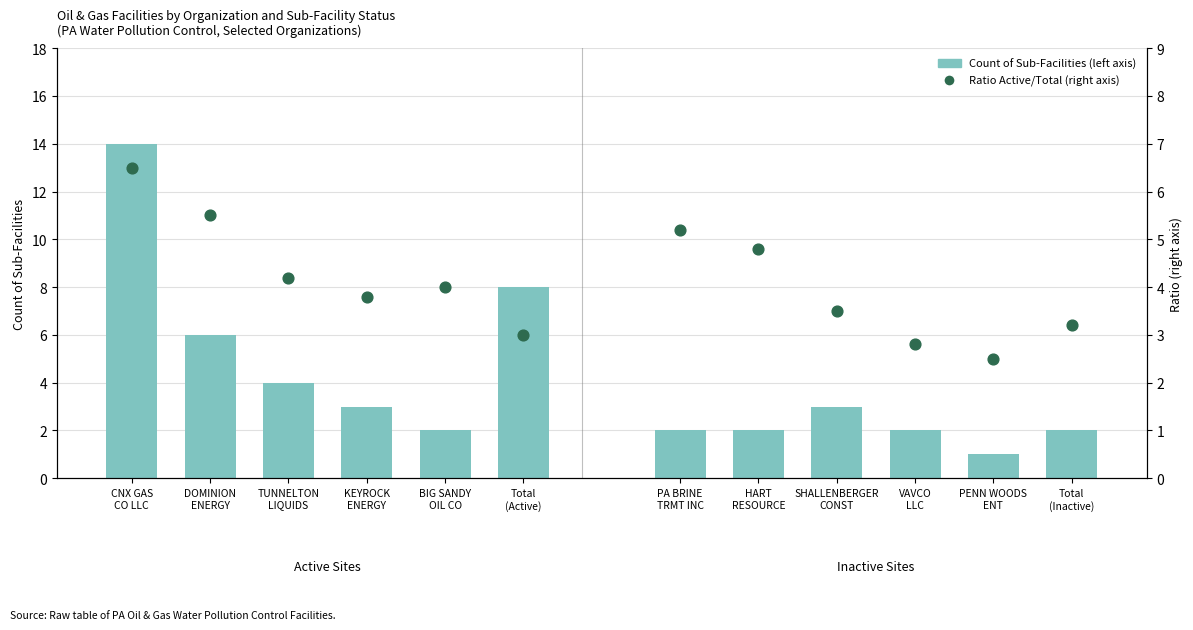

Which series has the widest spread of Y values?

Count of Sub-Facilities (left axis)